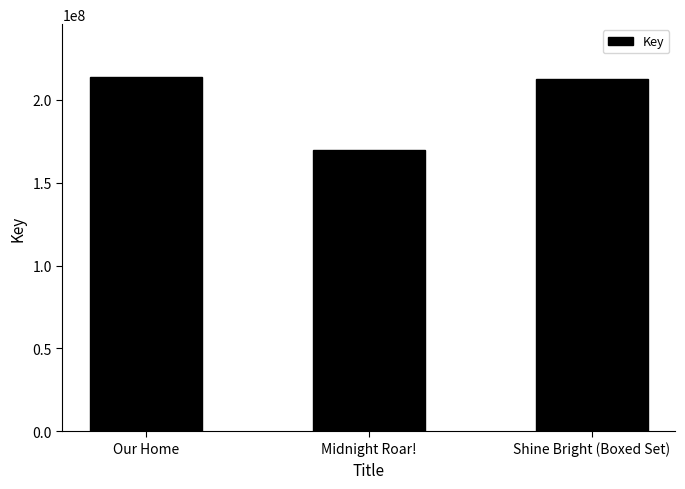

What is the difference between the maximum and minimum values?

43589487